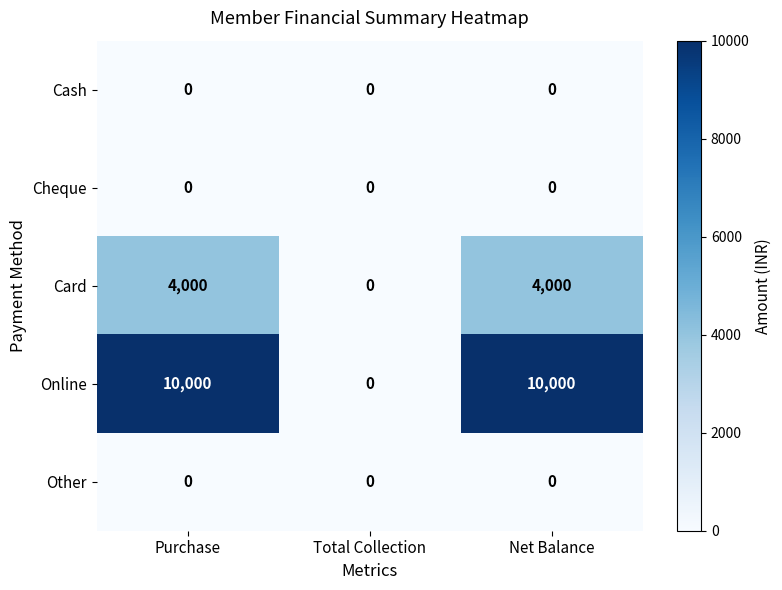

True or false: Cheque has a value of 0 at Total Collection.

True